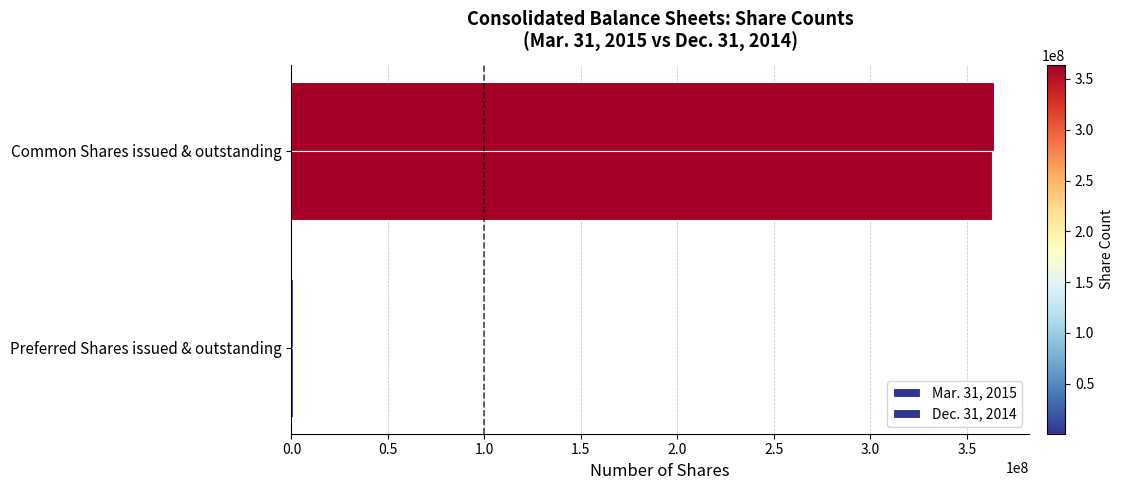

What is the sum of all Dec. 31, 2014 values?

363855454